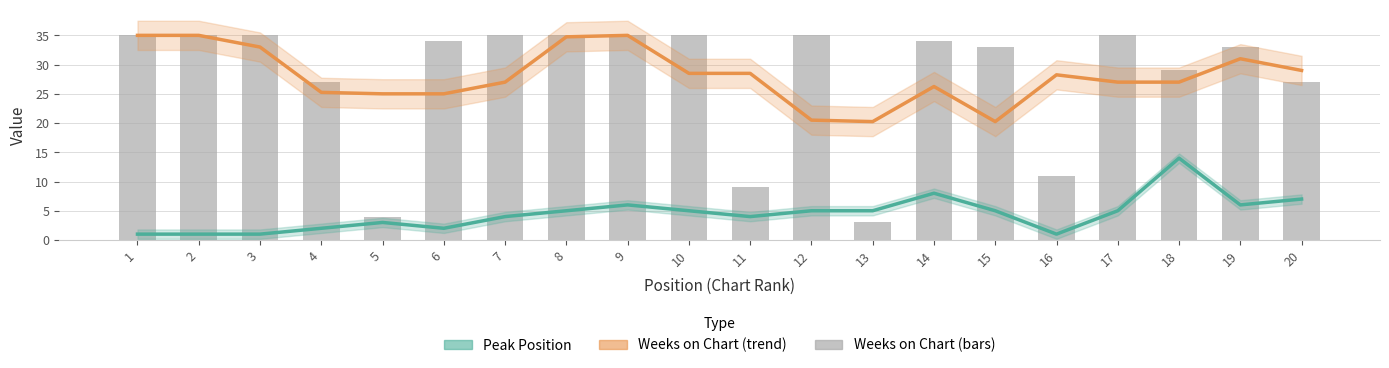

What is the sum of all Weeks on Chart values?

559.0